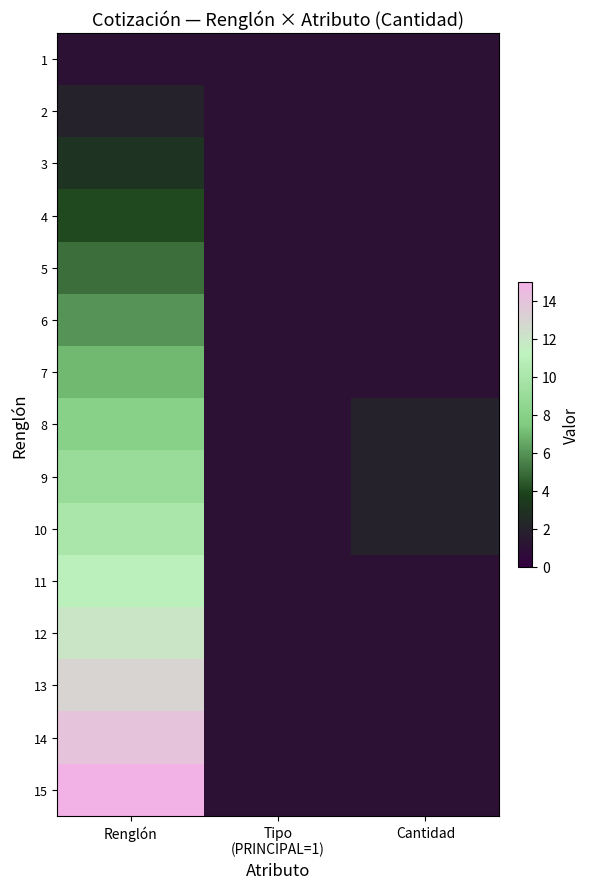

Reading right to left, list all the values displayed in this chart.

1: Cantidad=1	Tipo
(PRINCIPAL=1)=1	Renglón=1
2: Cantidad=1	Tipo
(PRINCIPAL=1)=1	Renglón=2
3: Cantidad=1	Tipo
(PRINCIPAL=1)=1	Renglón=3
4: Cantidad=1	Tipo
(PRINCIPAL=1)=1	Renglón=4
5: Cantidad=1	Tipo
(PRINCIPAL=1)=1	Renglón=5
6: Cantidad=1	Tipo
(PRINCIPAL=1)=1	Renglón=6
7: Cantidad=1	Tipo
(PRINCIPAL=1)=1	Renglón=7
8: Cantidad=2	Tipo
(PRINCIPAL=1)=1	Renglón=8
9: Cantidad=2	Tipo
(PRINCIPAL=1)=1	Renglón=9
10: Cantidad=2	Tipo
(PRINCIPAL=1)=1	Renglón=10
11: Cantidad=1	Tipo
(PRINCIPAL=1)=1	Renglón=11
12: Cantidad=1	Tipo
(PRINCIPAL=1)=1	Renglón=12
13: Cantidad=1	Tipo
(PRINCIPAL=1)=1	Renglón=13
14: Cantidad=1	Tipo
(PRINCIPAL=1)=1	Renglón=14
15: Cantidad=1	Tipo
(PRINCIPAL=1)=1	Renglón=15